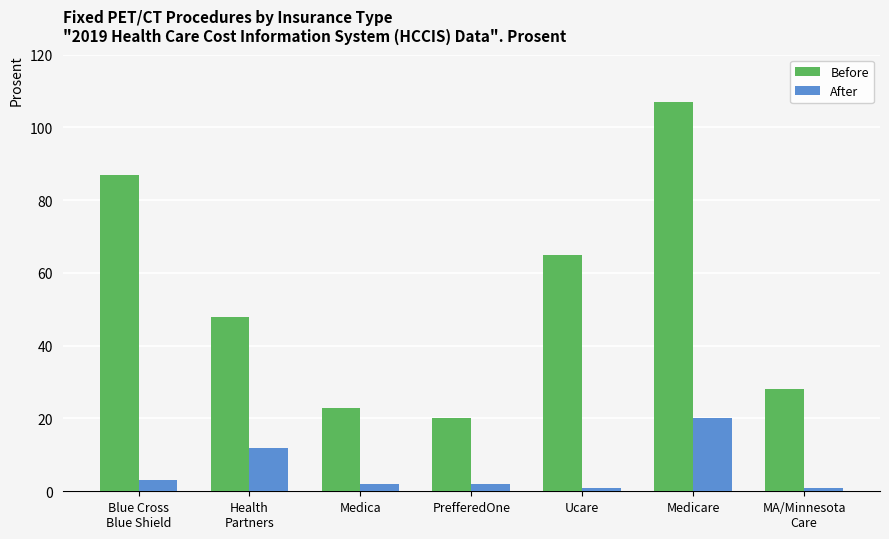

What is the maximum value shown in the chart?

107